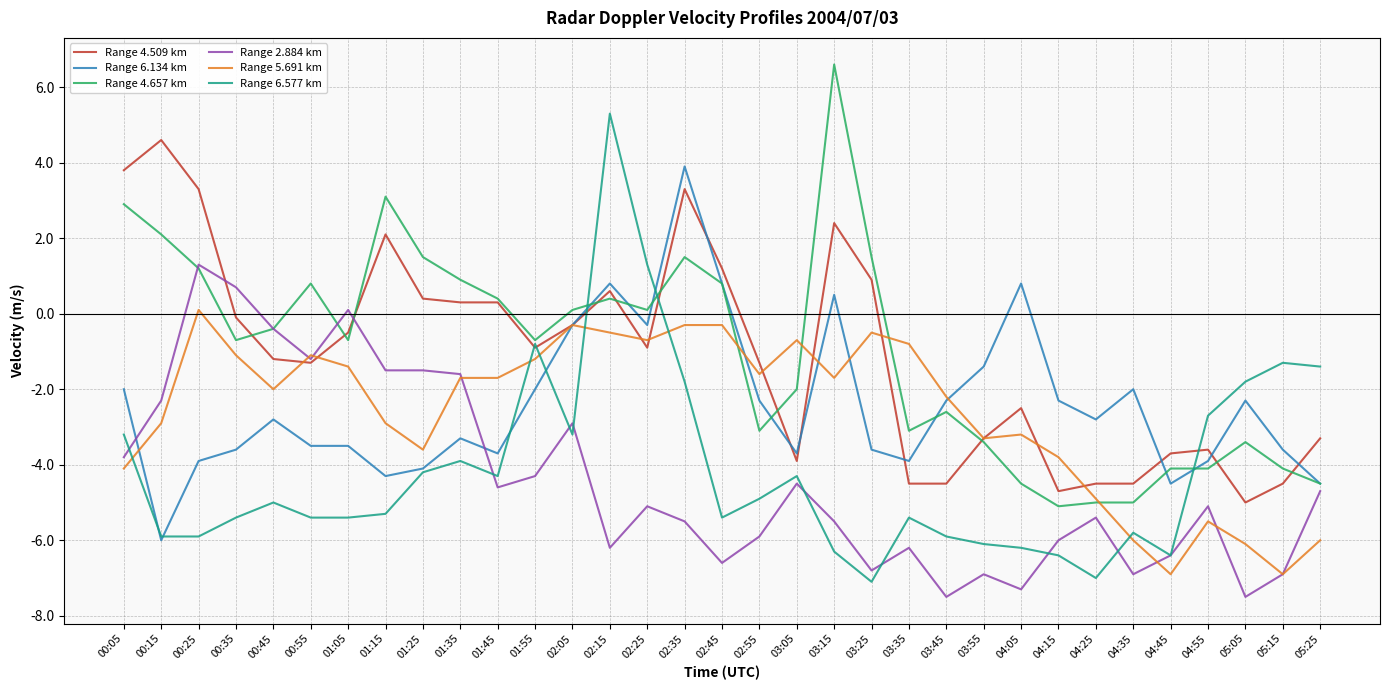

The Range 4.657 km series shows 1.2 at 00:25. True or false?

True